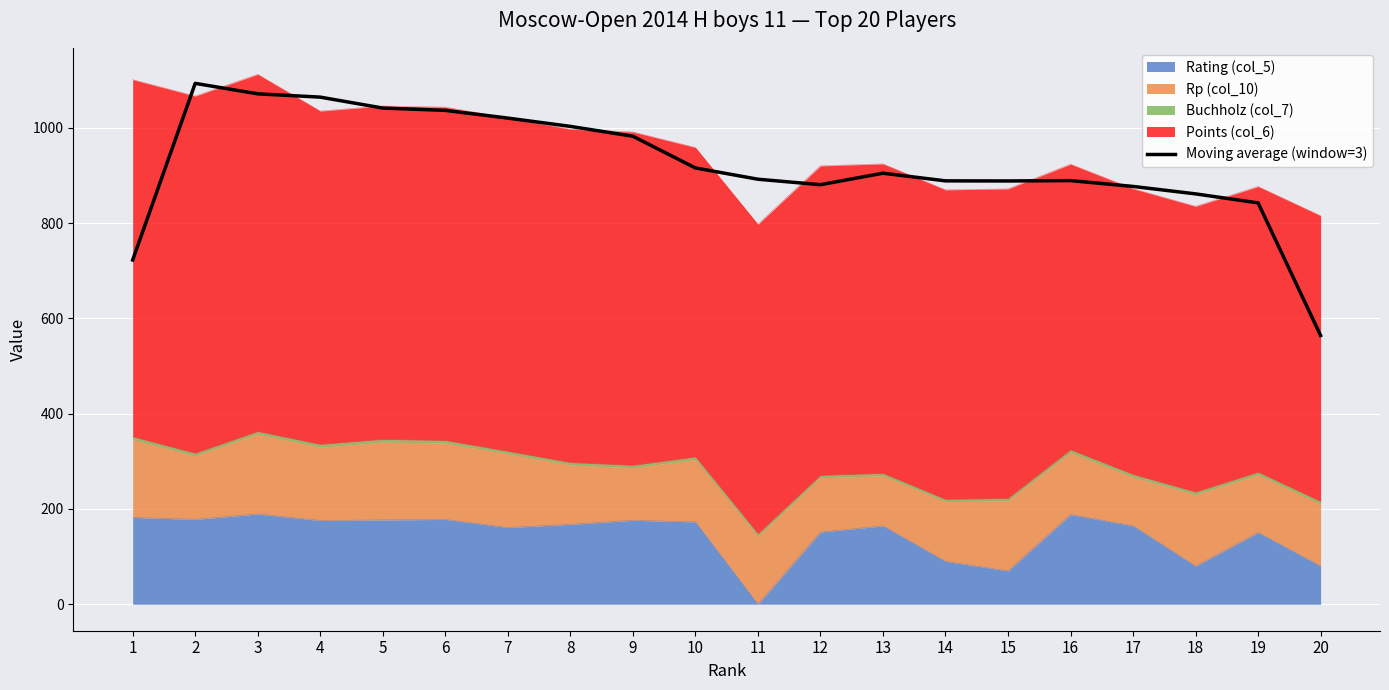

Reading left to right, transcribe all the data shown in this chart.

722.6	1093.4	1071.5	1064.5	1041.6	1036.7	1020.5	1003.1	982.5	915.9	892.2	880.7	904.8	888.7	888.5	889.3	877.1	861.4	842.5	564.1